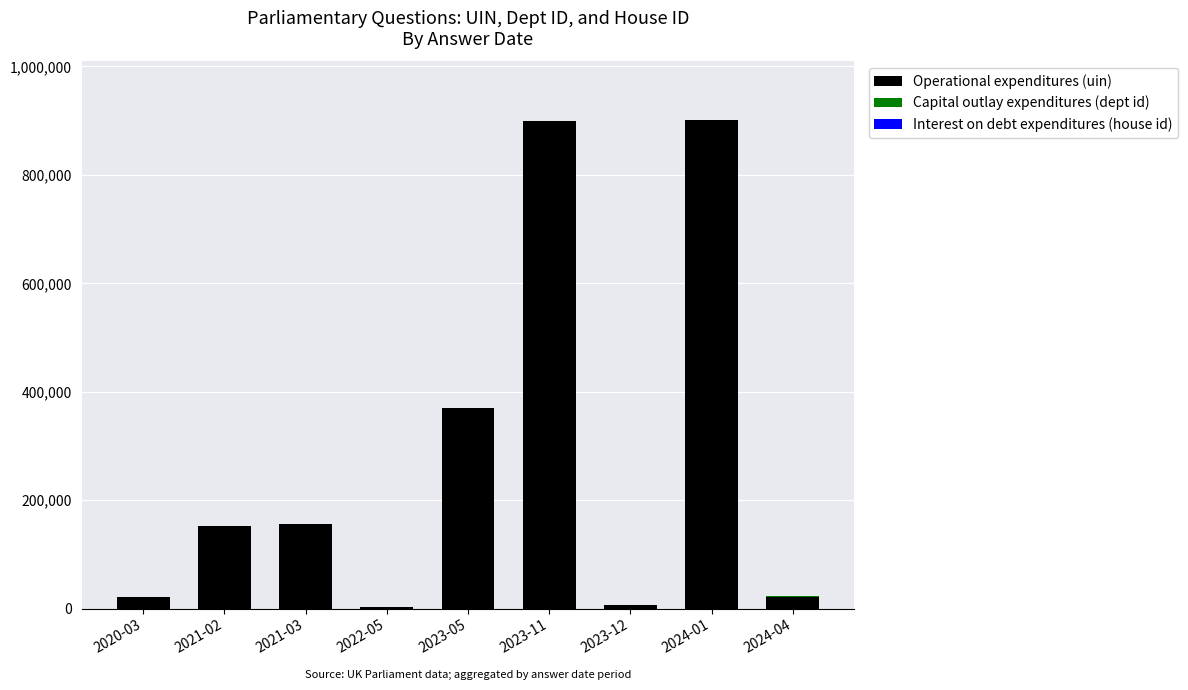

At which label is Operational expenditures (uin) closest to 452293?

2023-05